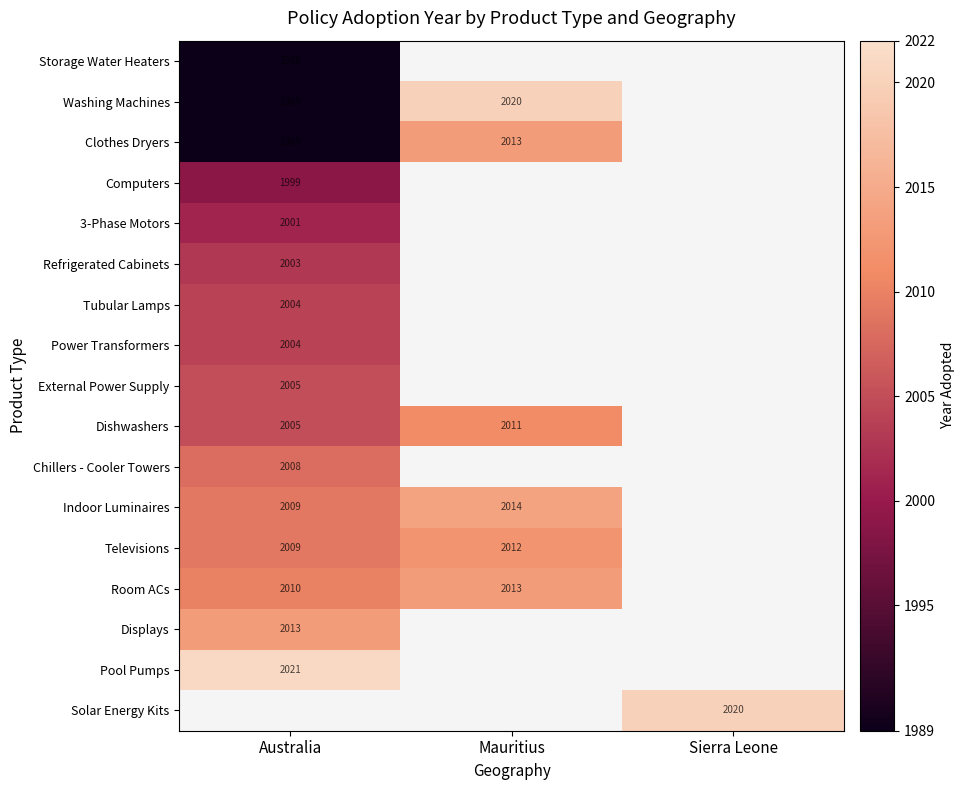

The Room ACs series shows 749 at Mauritius. True or false?

False